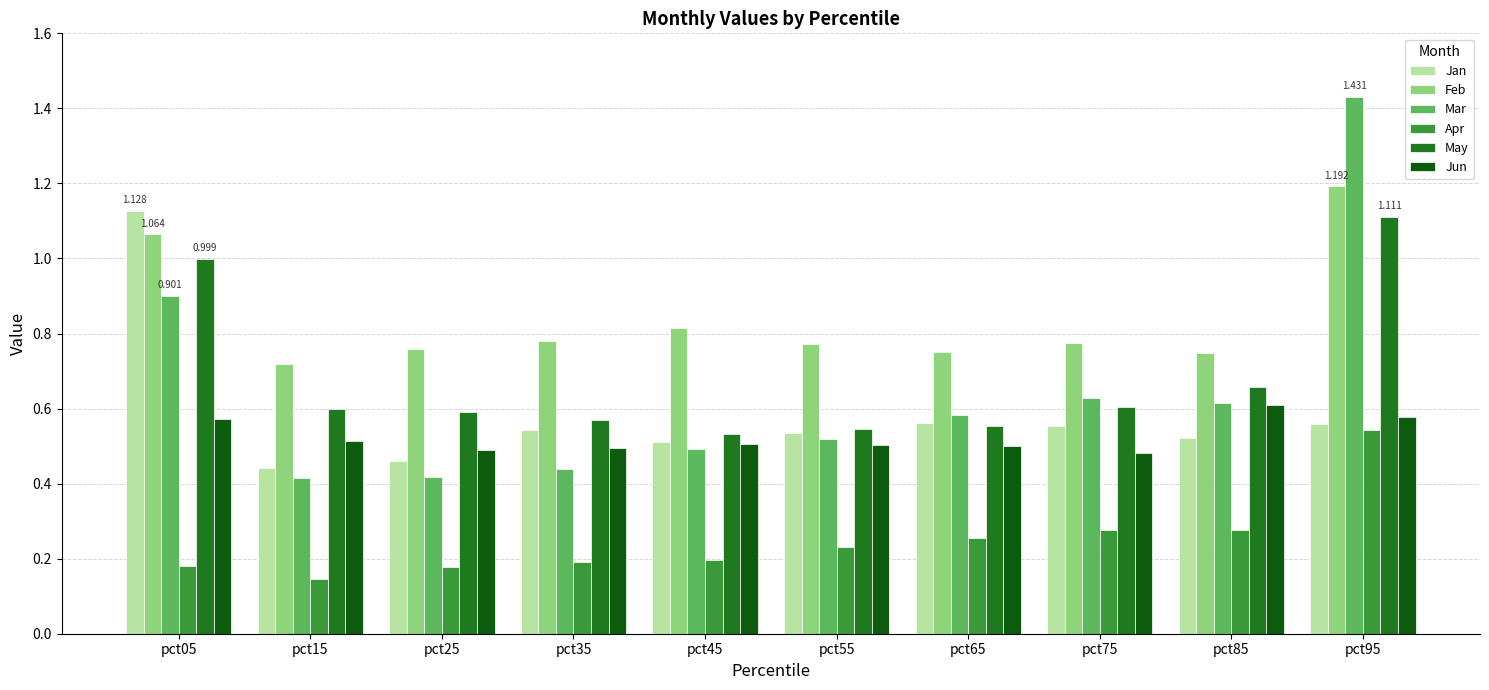

Count the number of categories in the chart.

10